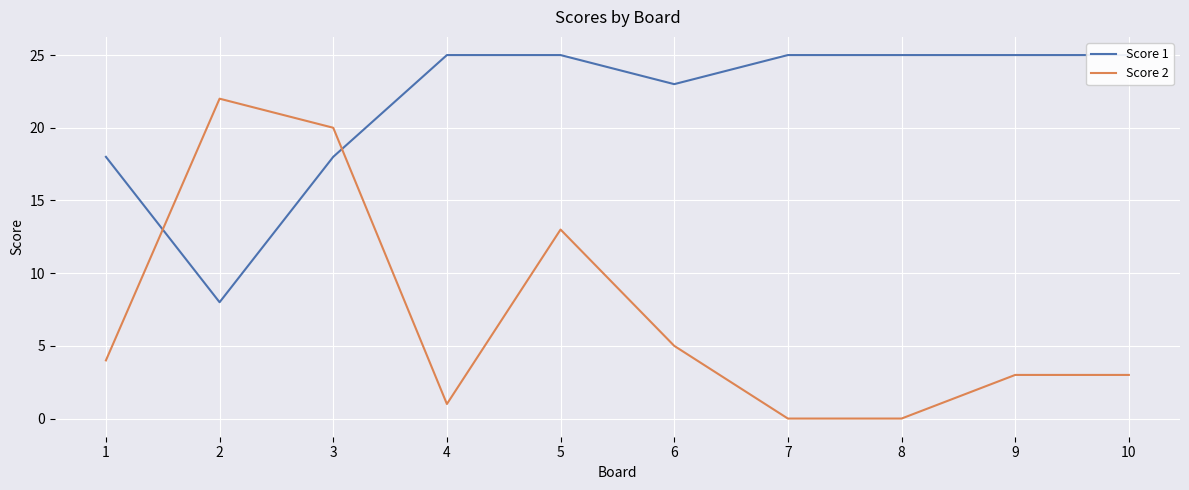

What is the sum of all Score 2 values?

71